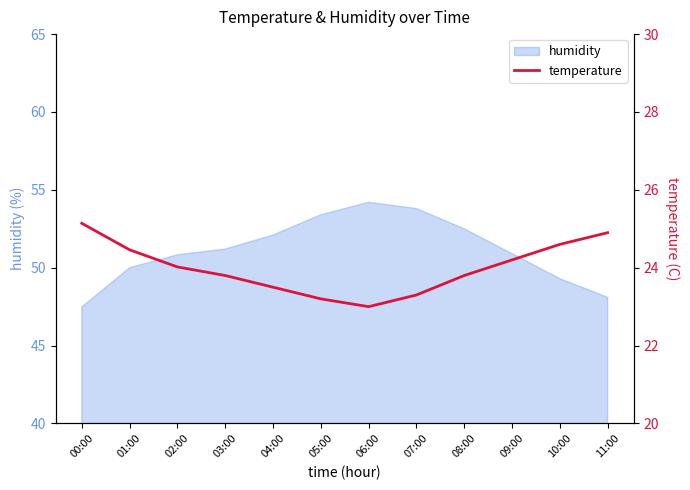

How many lines are shown in the chart?

1